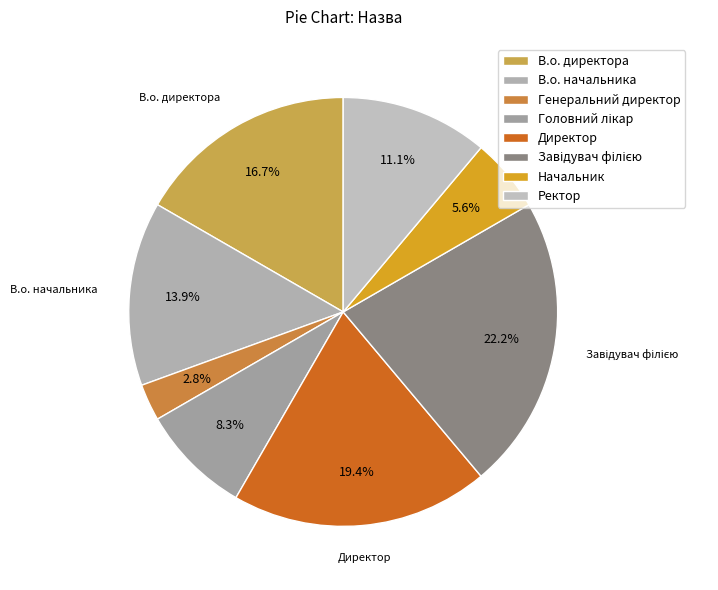

What is the smallest slice in the pie chart?

Генеральний директор